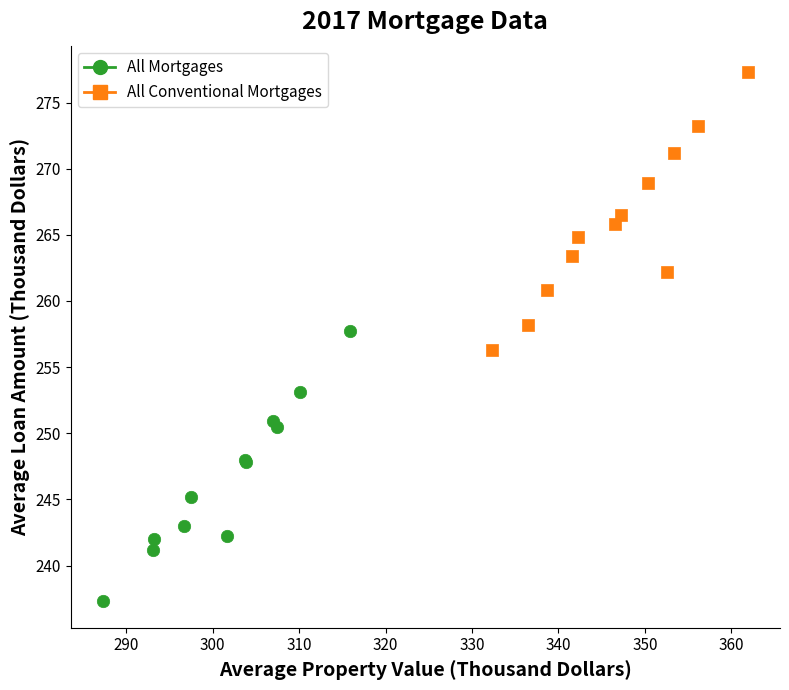

Which series reaches the maximum Y coordinate?

All Conventional Mortgages